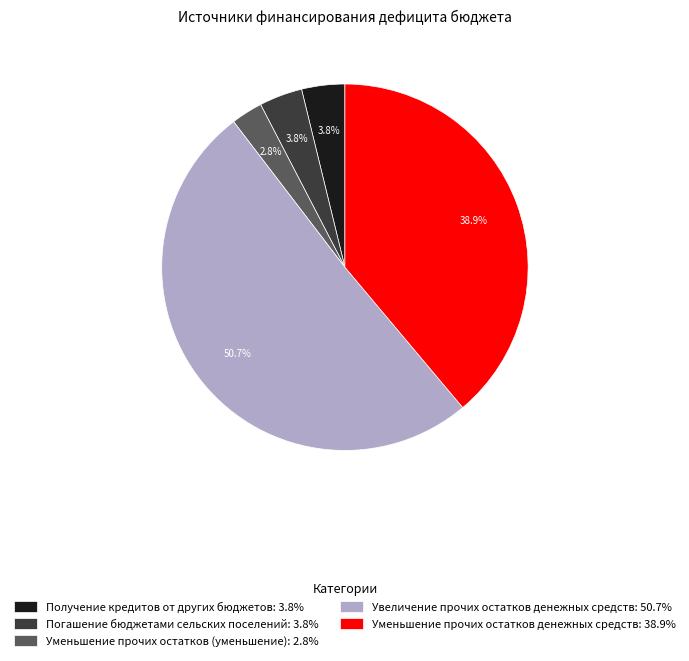

Which slice is the smallest?

Уменьшение прочих остатков (уменьшение)